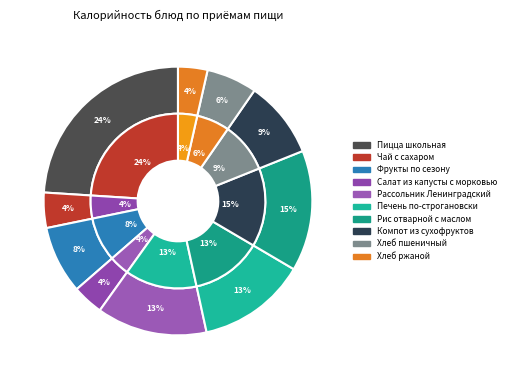

Count the number of slices in the pie.

10